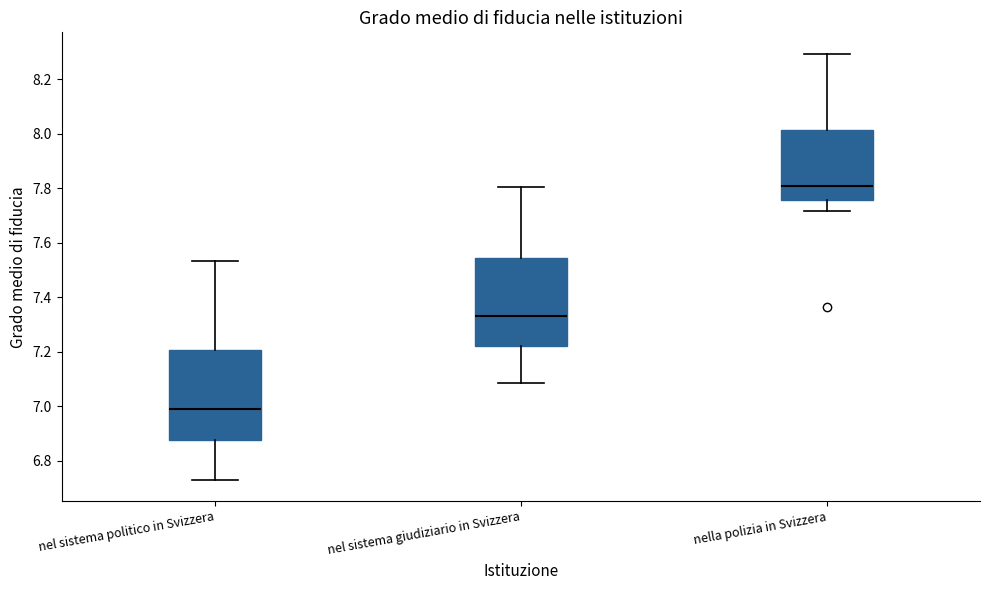

Reading left to right, read every box against the y-axis: the position of its median line, the range the box covers, and the ends of its whiskers. The values are not printed on the chart, so give them approximately, as read against the axis.

nel sistema politico in Svizzera: median 6.98, box 6.88 to 7.20, whiskers 6.72 to 7.54
nel sistema giudiziario in Svizzera: median 7.34, box 7.22 to 7.54, whiskers 7.08 to 7.80
nella polizia in Svizzera: median 7.80, box 7.76 to 8.02, whiskers 7.72 to 8.30